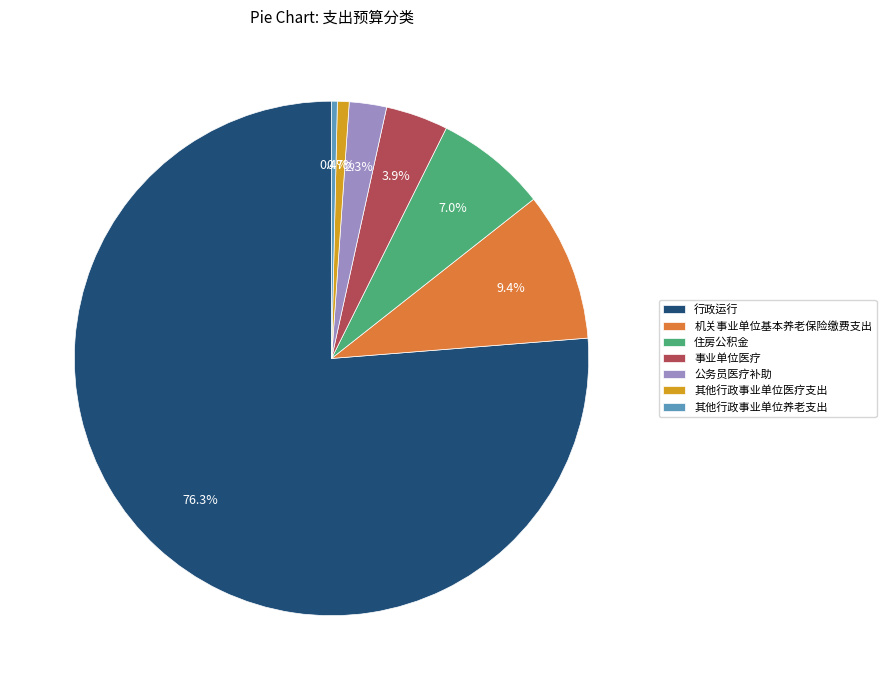

To the nearest percent, what is the average slice percentage?

14%